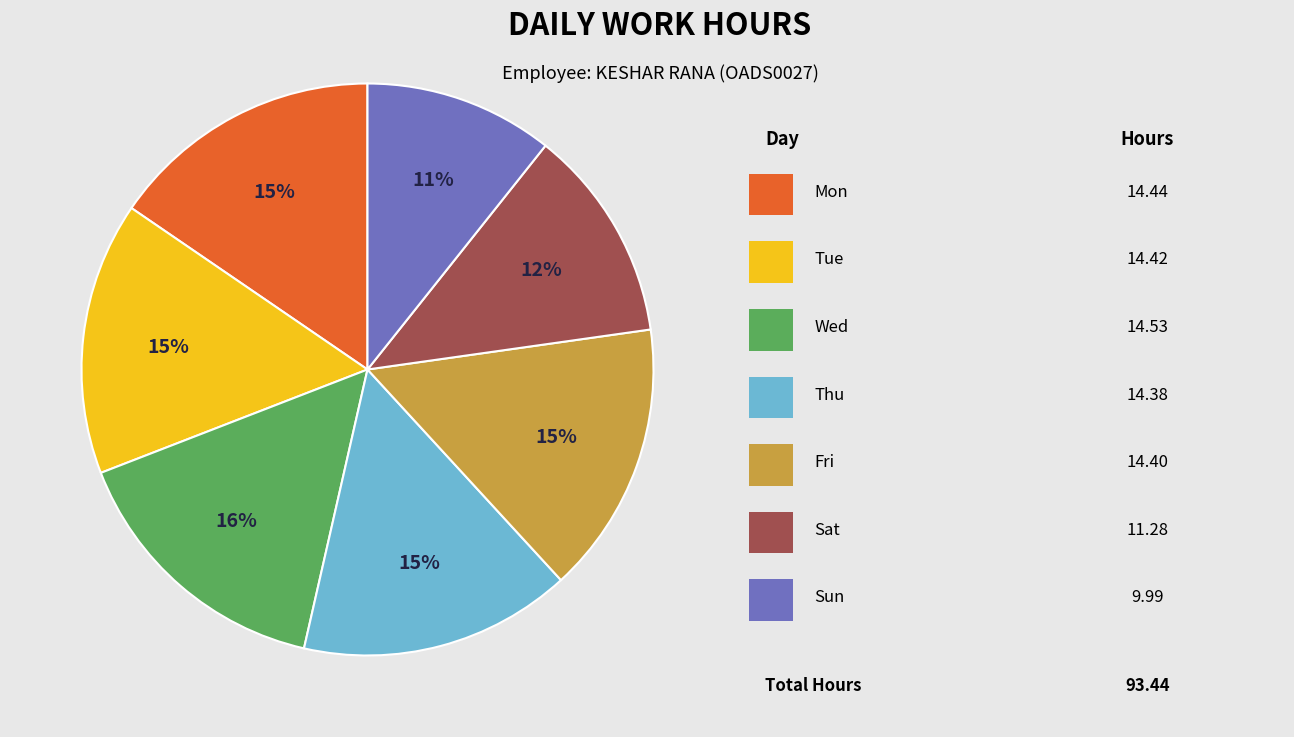

To the nearest percent, what is the average slice percentage?

14%